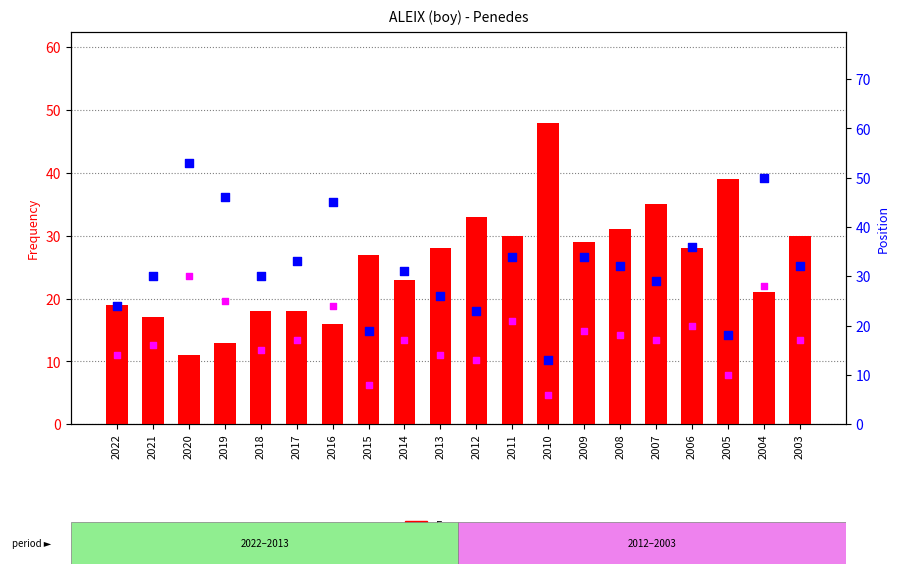

Which series has the largest total across all categories?

Position. Total